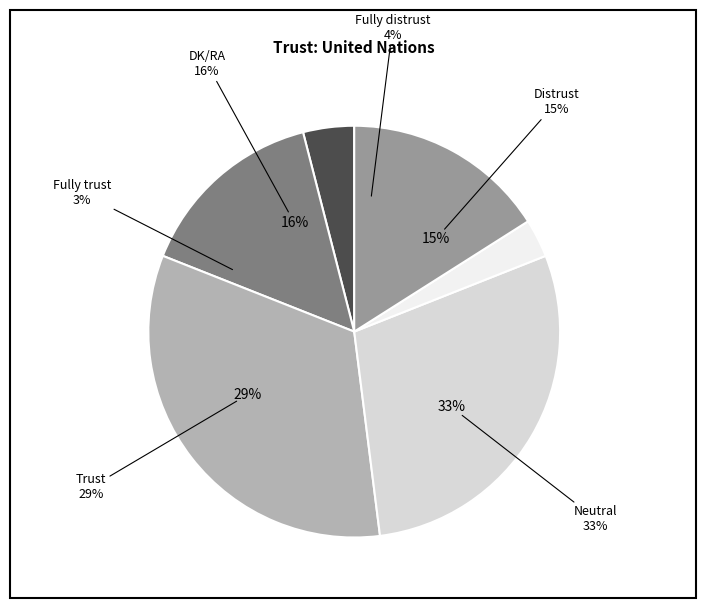

Count the number of slices in the pie.

6